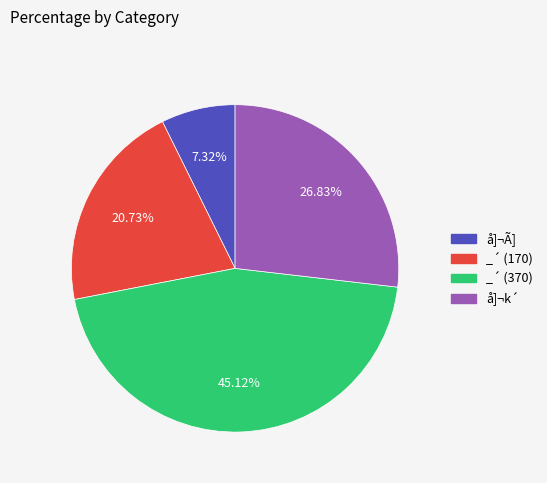

Approximately how many times larger is the value at å]¬Ã] compared to å]¬k´?

0.3